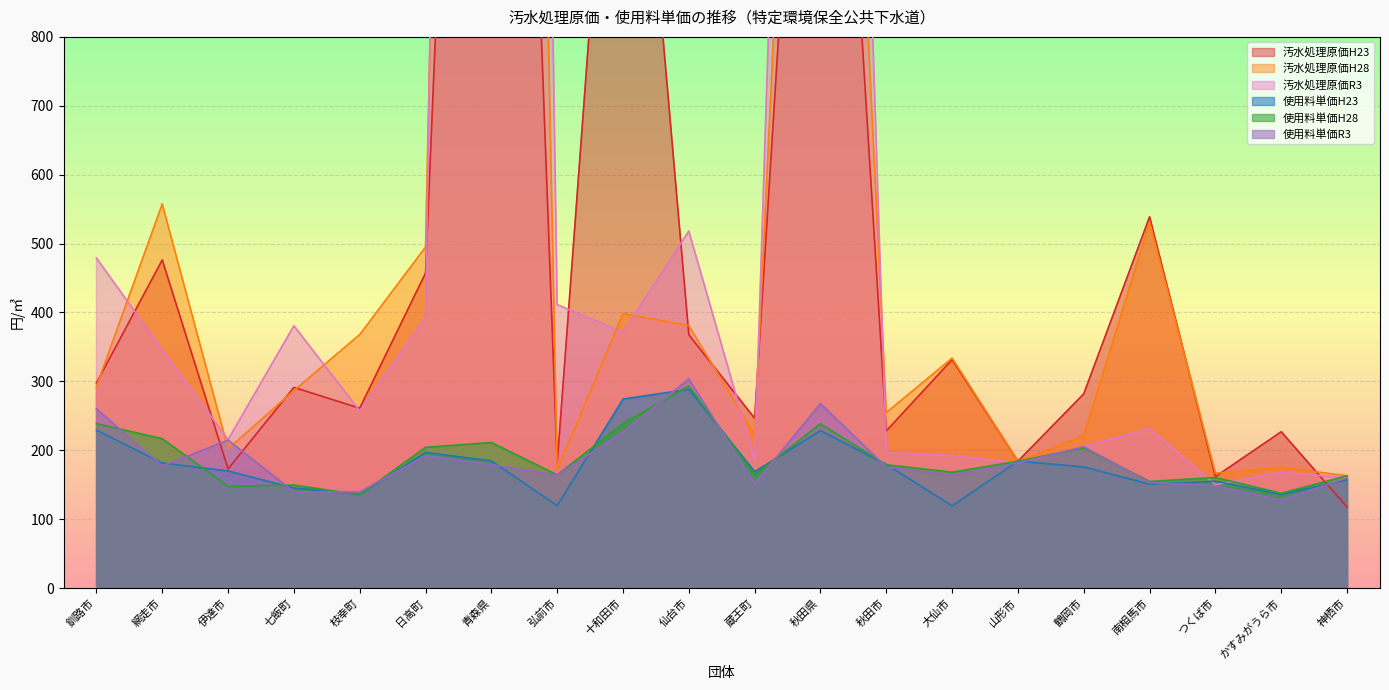

Where is the first local maximum for 使用料単価R3?

伊達市